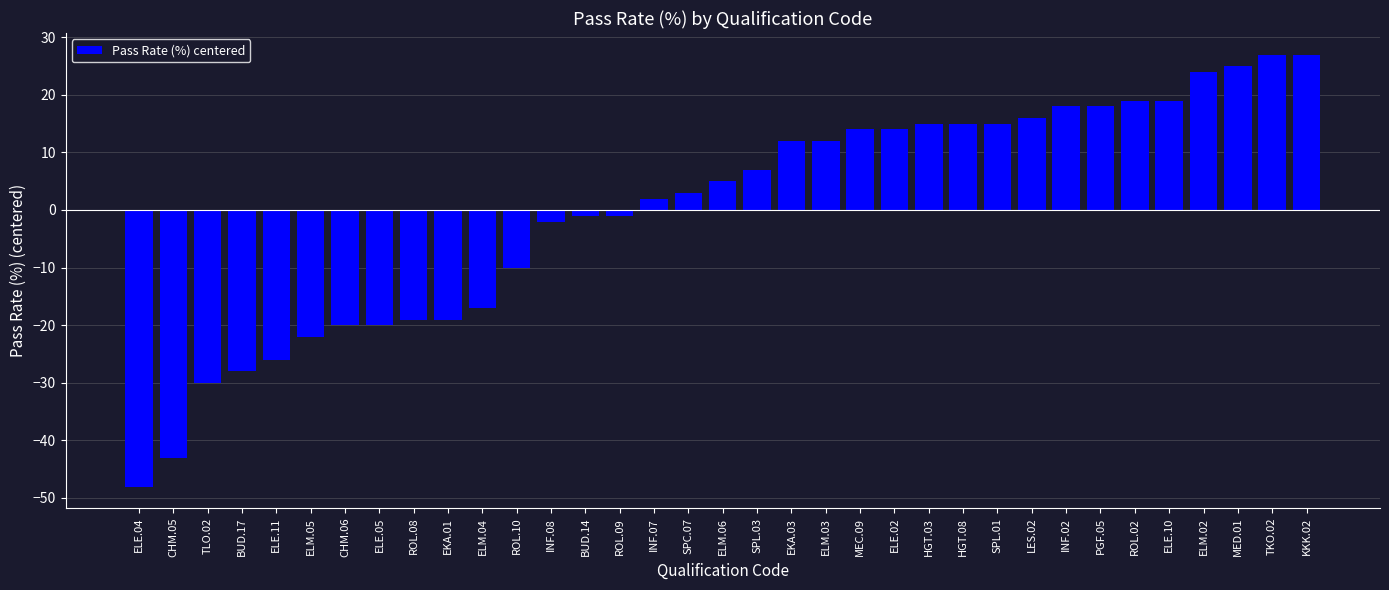

Where does the data first go above 4?

ELM.06